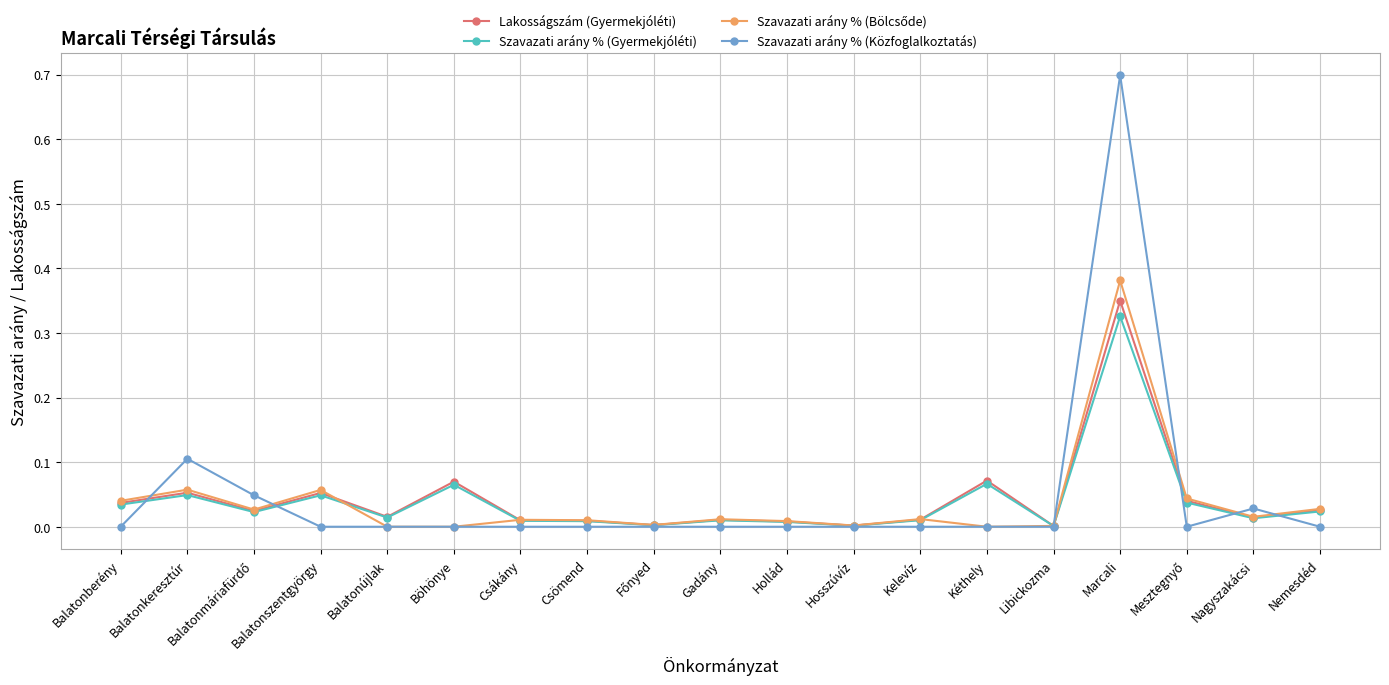

Which series has the widest spread of values?

Szavazati arány % (Közfoglalkoztatás)